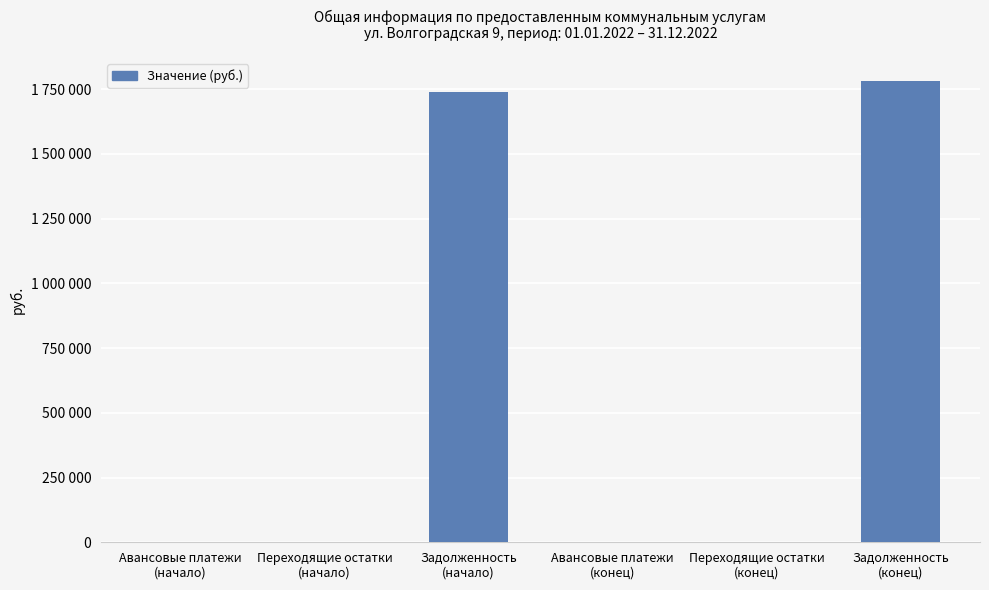

What is the label of the 2nd bar from the left?

Переходящие остатки
(начало)